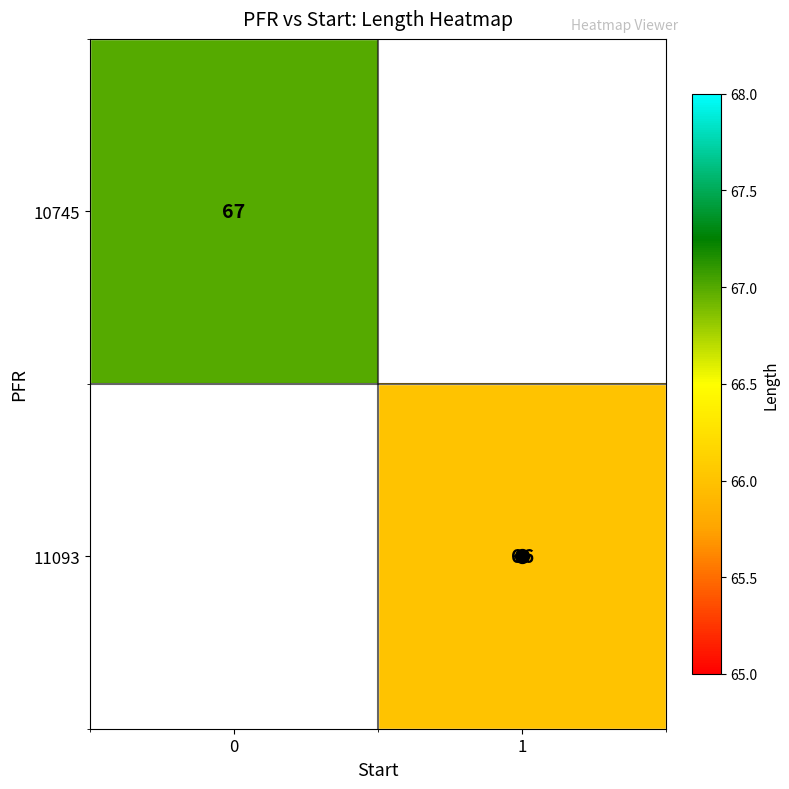

Rank the series by their maximum value, from highest to lowest.

10745, 11093